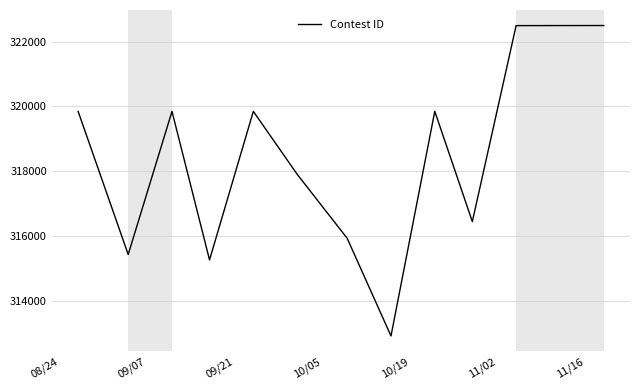

What is the difference between the maximum and minimum values?

9570